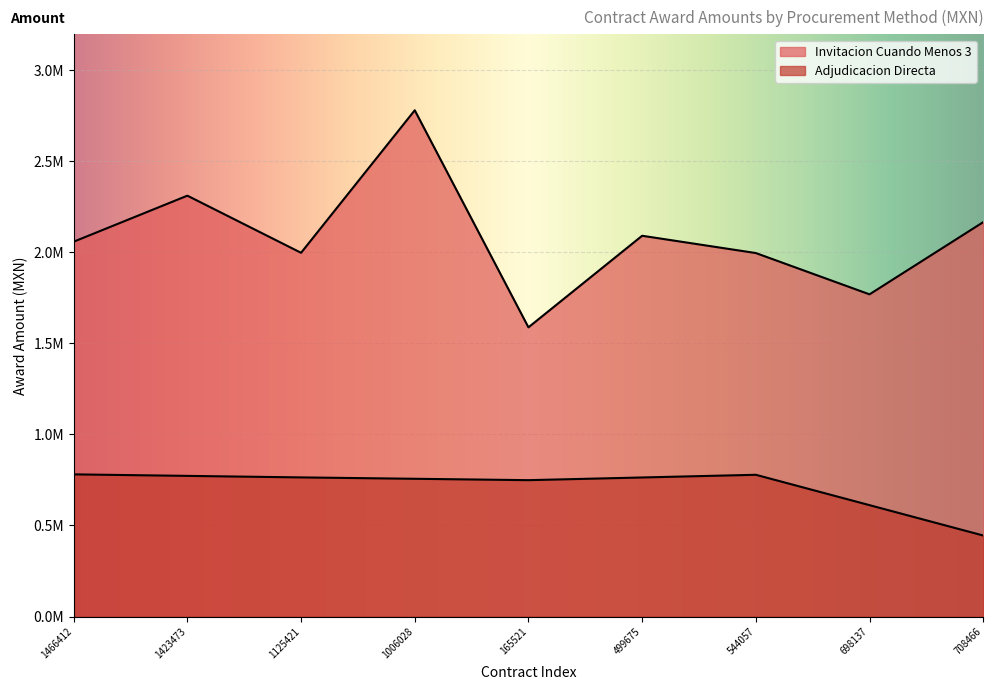

What value does the data have at 698137?

1769666.1